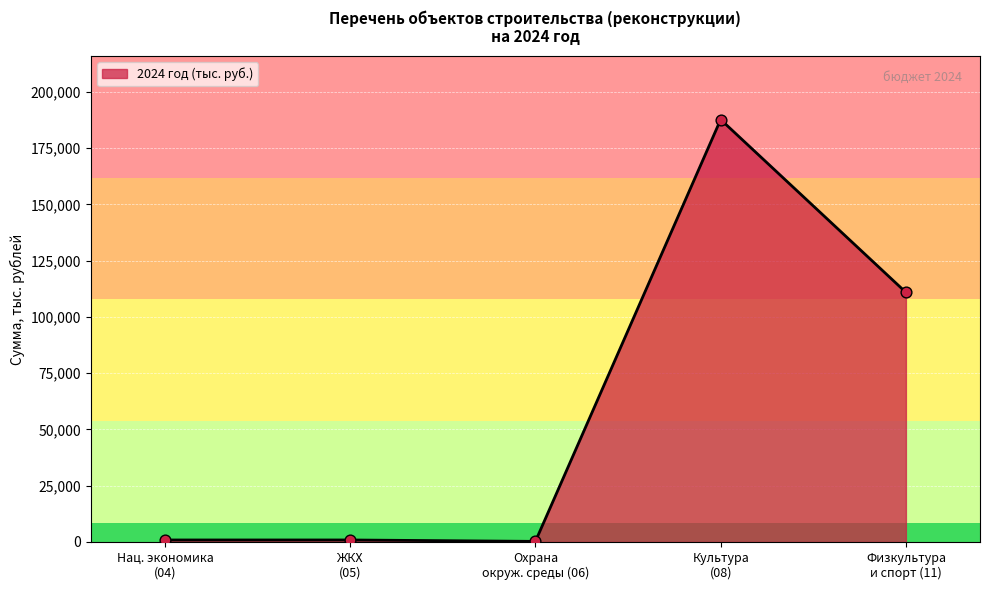

What is the greatest value displayed?

187654.7